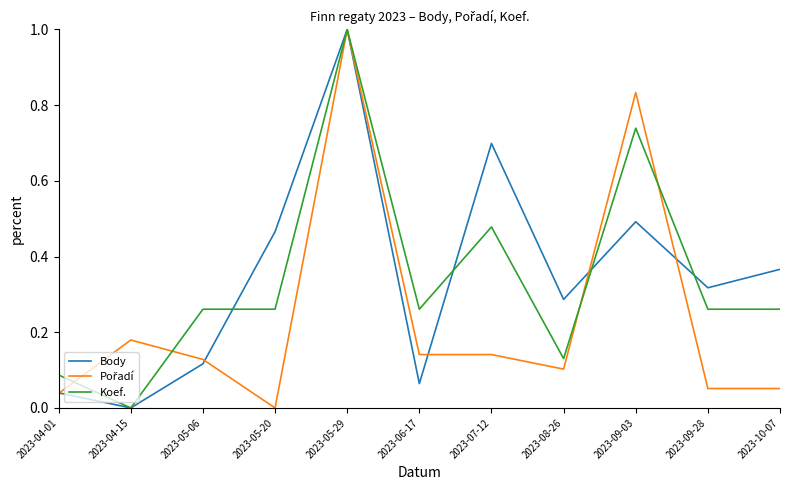

What position from the right is 2023-05-20?

8